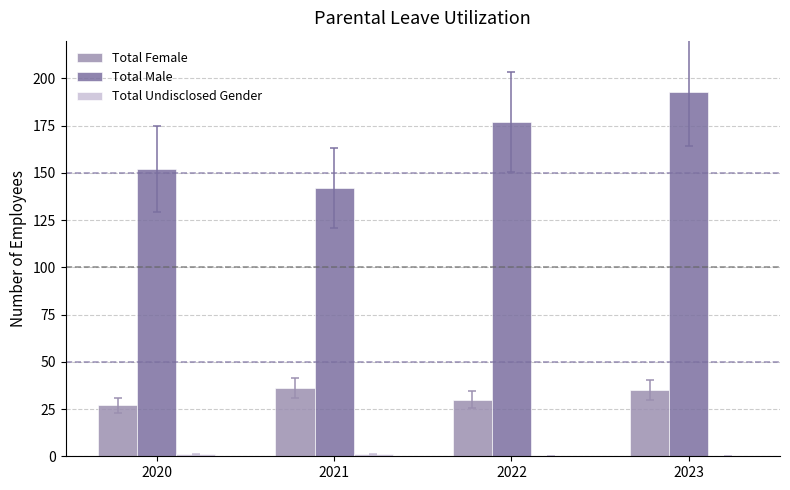

Is it true that Total Male equals 77 at 2020?

False